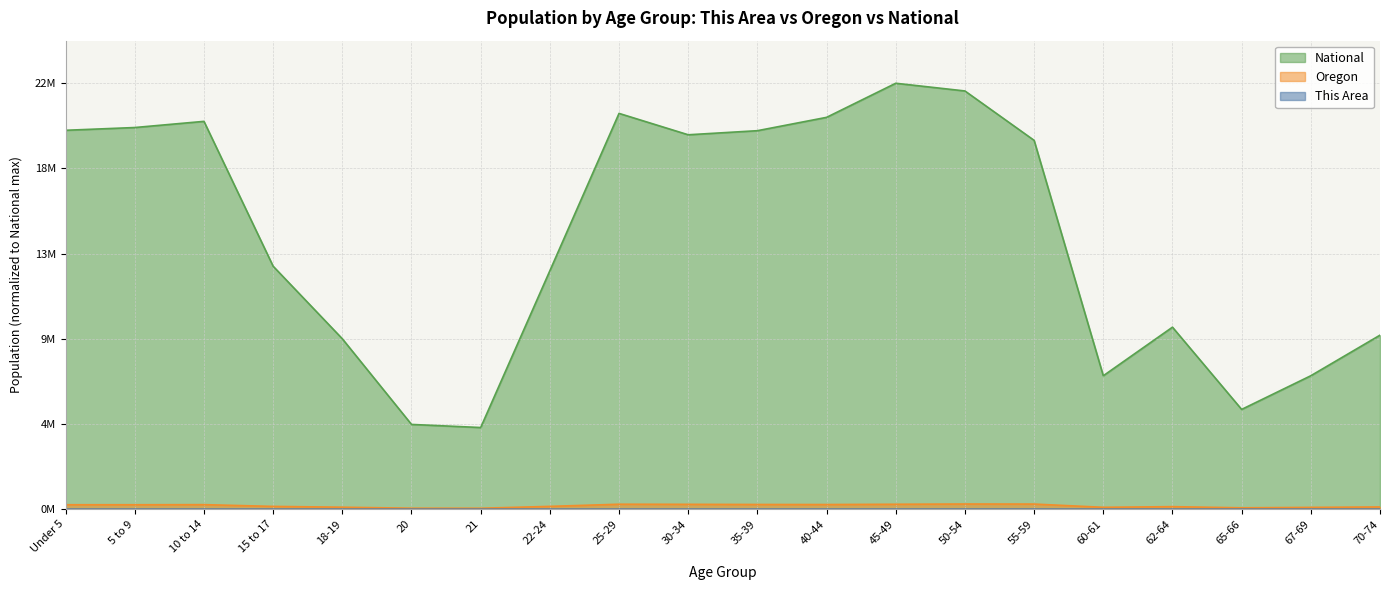

Rank the series by their maximum value, from lowest to highest.

This Area, Oregon, National